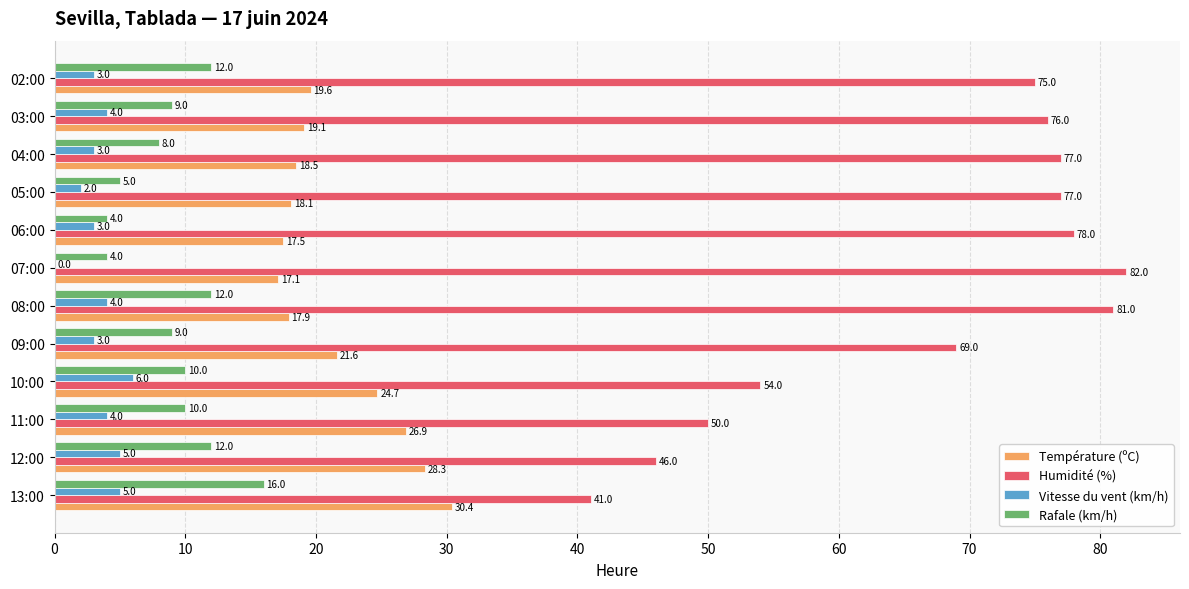

What is the sum of all Humidité (%) values?

806.0